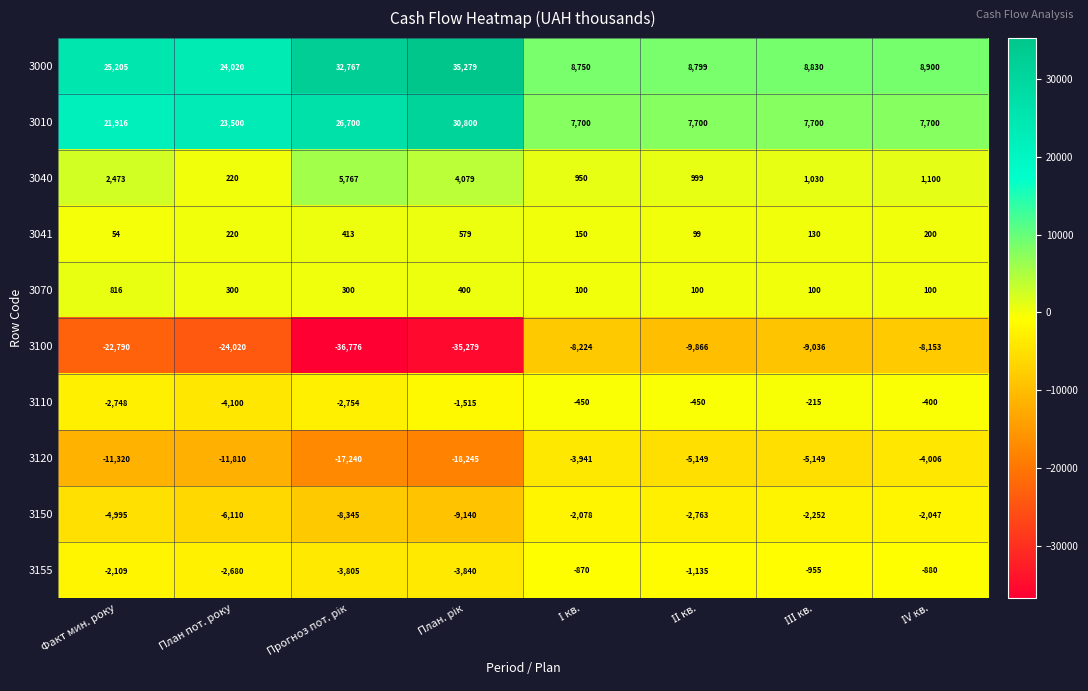

What is the difference between the maximum and minimum values in the 3150 series?

7093